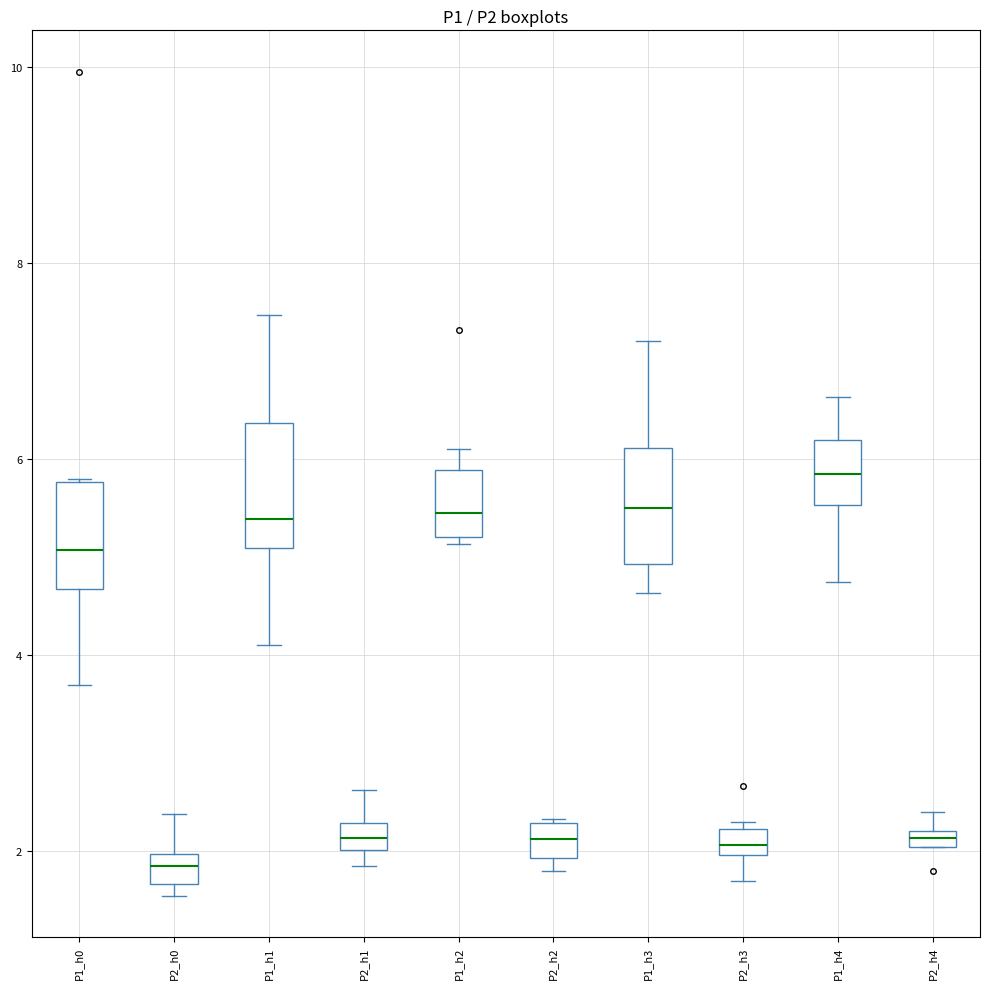

Which box has the lowest median line?

P2_h0